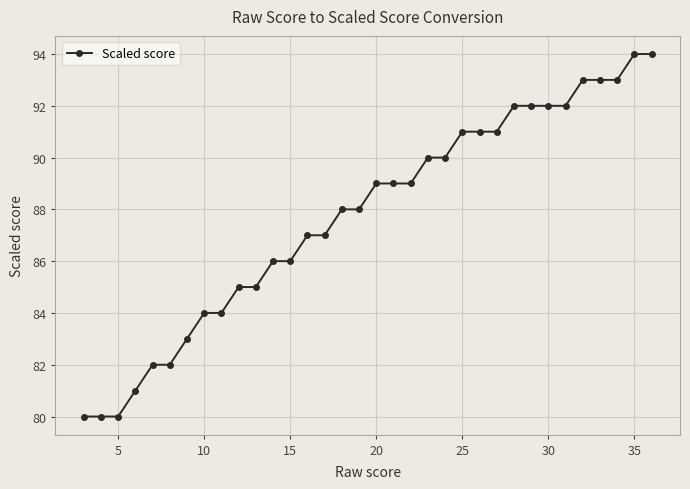

What is the maximum value shown in the chart?

94